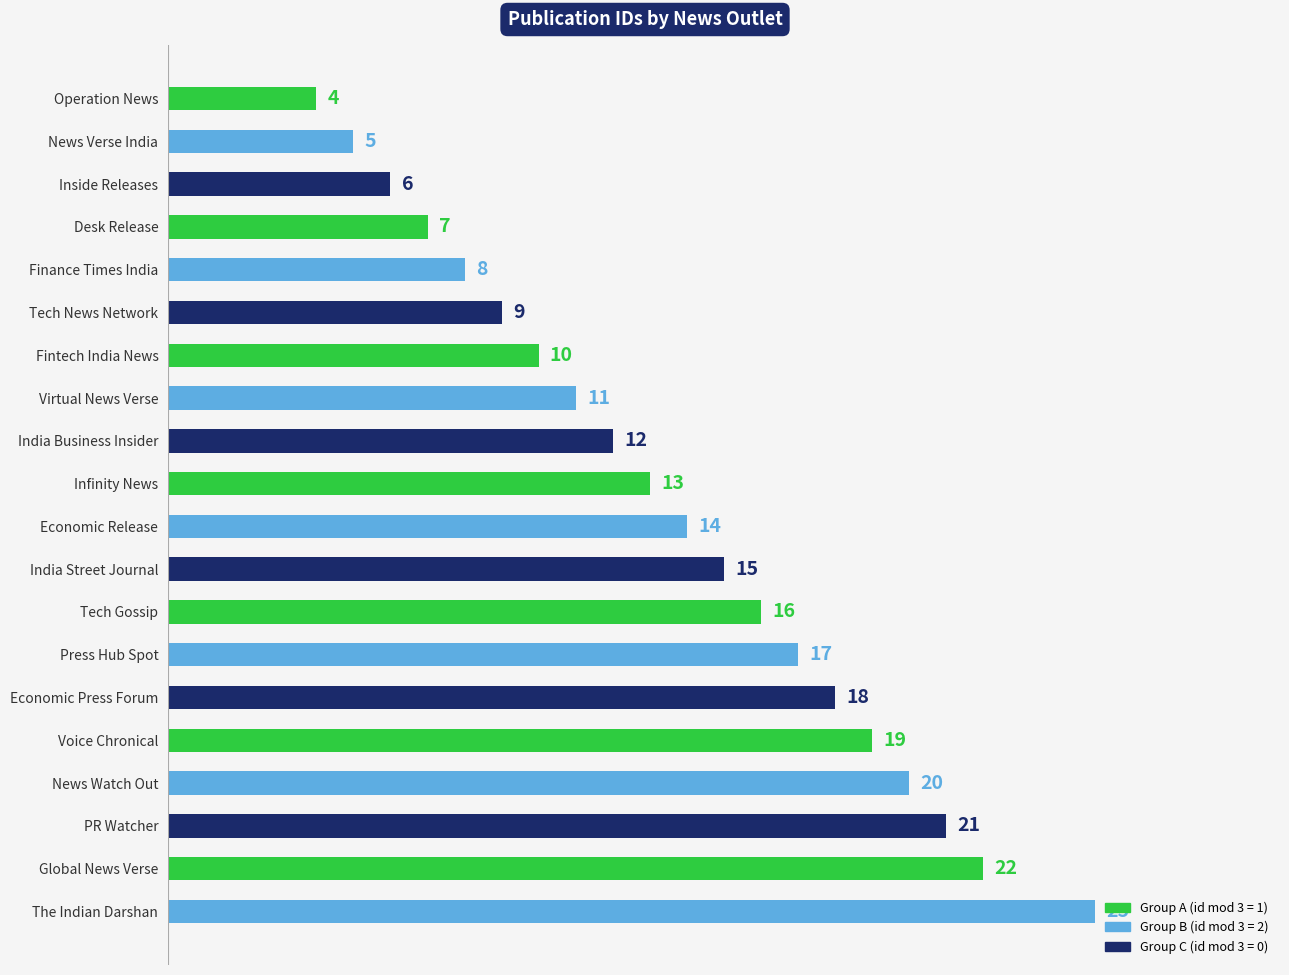

How many data points are less than 14?

10